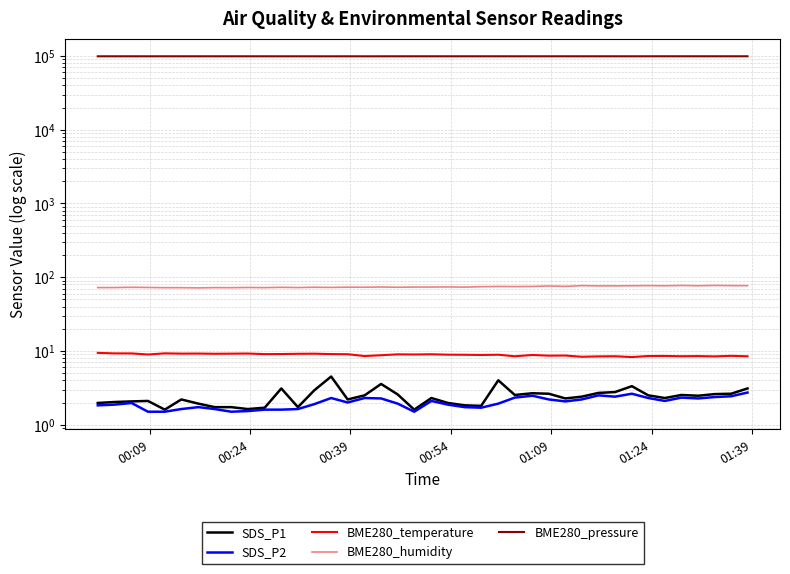

What is the average value of the BME280_pressure series?

98945.7